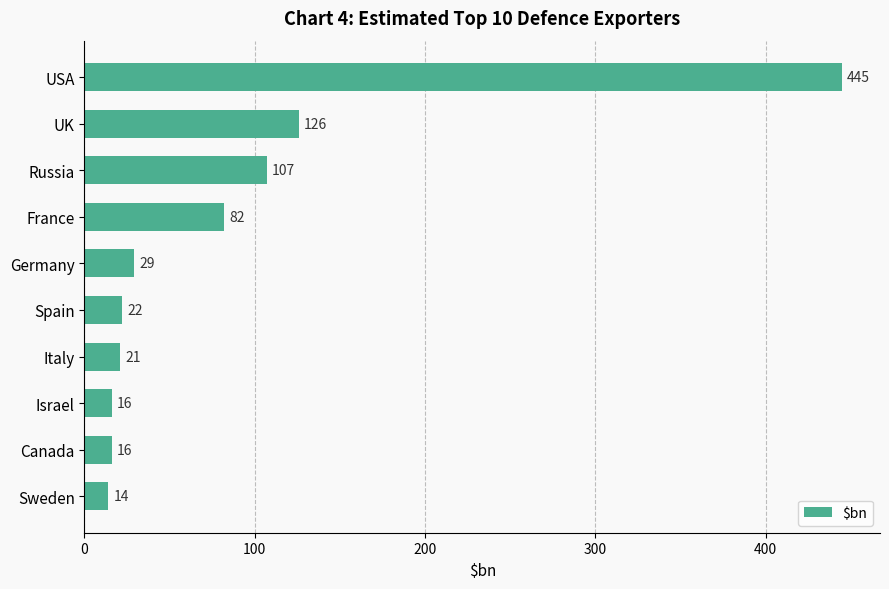

How many series are shown in this chart?

1